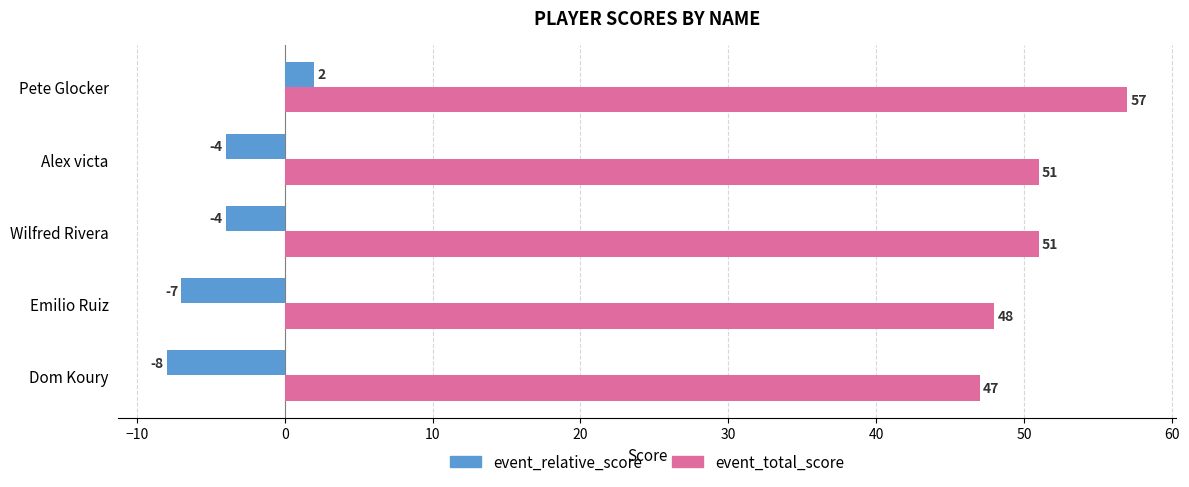

At how many categories does at least one series exceed 42?

5